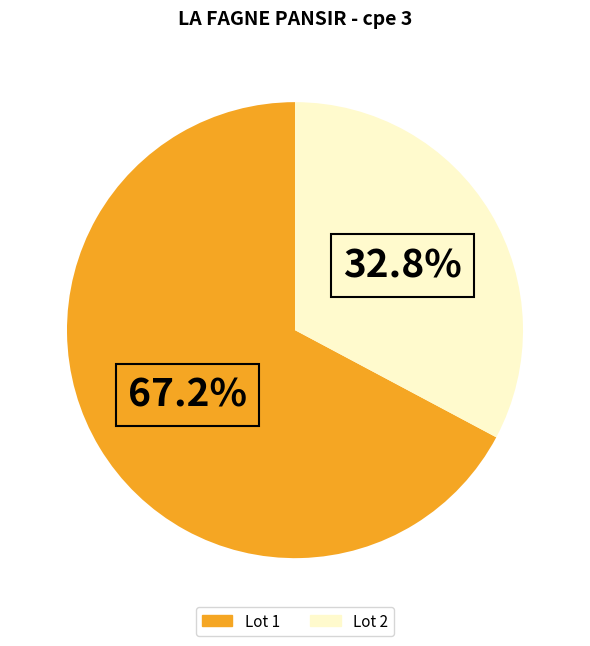

How much of the chart is everything except Lot 2?

67.2%